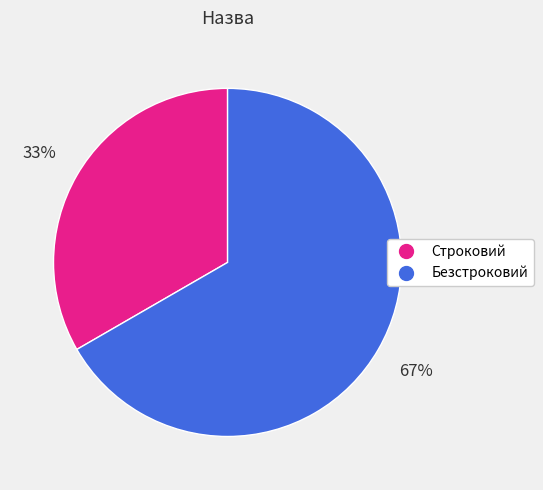

Combined, do Безстроковий and Строковий account for over 50%?

Yes